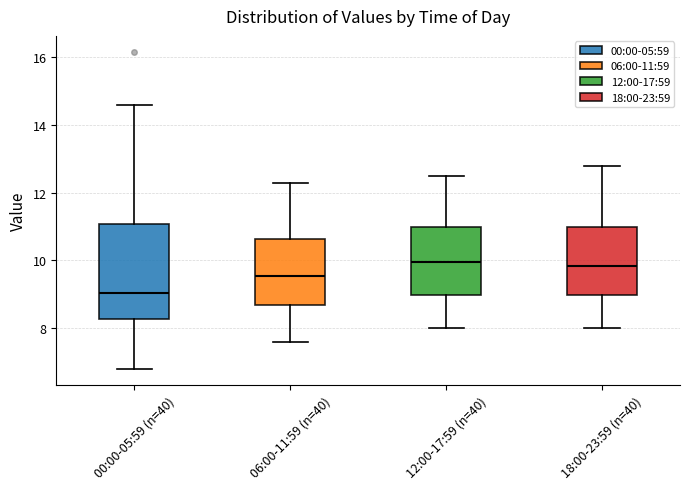

Reading left to right, read every box against the y-axis: the position of its median line, the range the box covers, and the ends of its whiskers. The values are not printed on the chart, so give them approximately, as read against the axis.

00:00-05:59 (n=40): median 9.0, box 8.2 to 11.0, whiskers 6.8 to 14.6
06:00-11:59 (n=40): median 9.6, box 8.6 to 10.6, whiskers 7.6 to 12.4
12:00-17:59 (n=40): median 10.0, box 9.0 to 11.0, whiskers 8.0 to 12.6
18:00-23:59 (n=40): median 9.8, box 9.0 to 11.0, whiskers 8.0 to 12.8